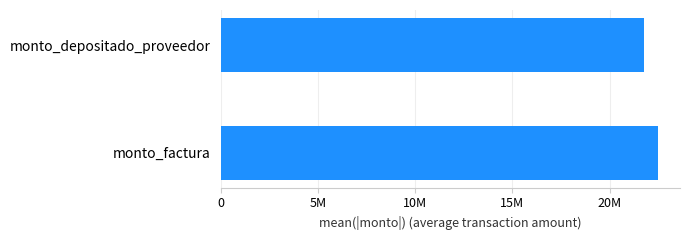

Rank the series at 146682 from lowest to highest value.

monto_depositado_proveedor, monto_factura